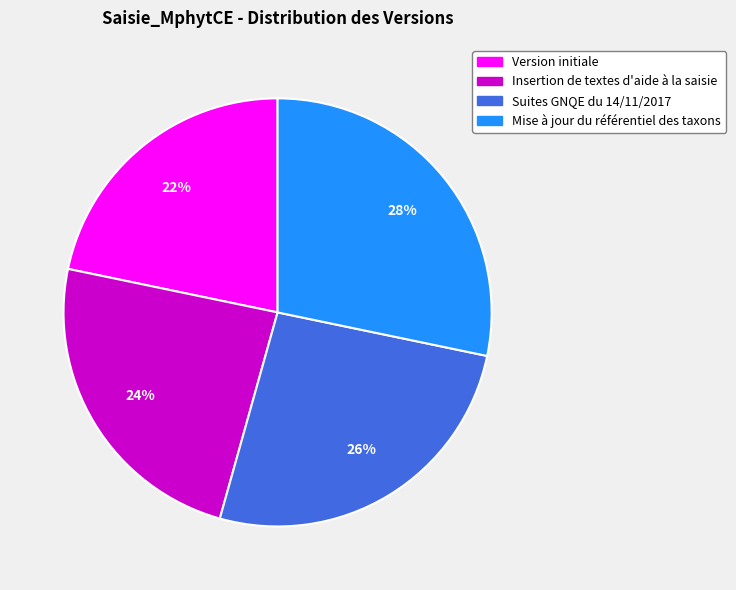

Is it true that Insertion de textes d'aide à la saisie is 24% of the pie?

True